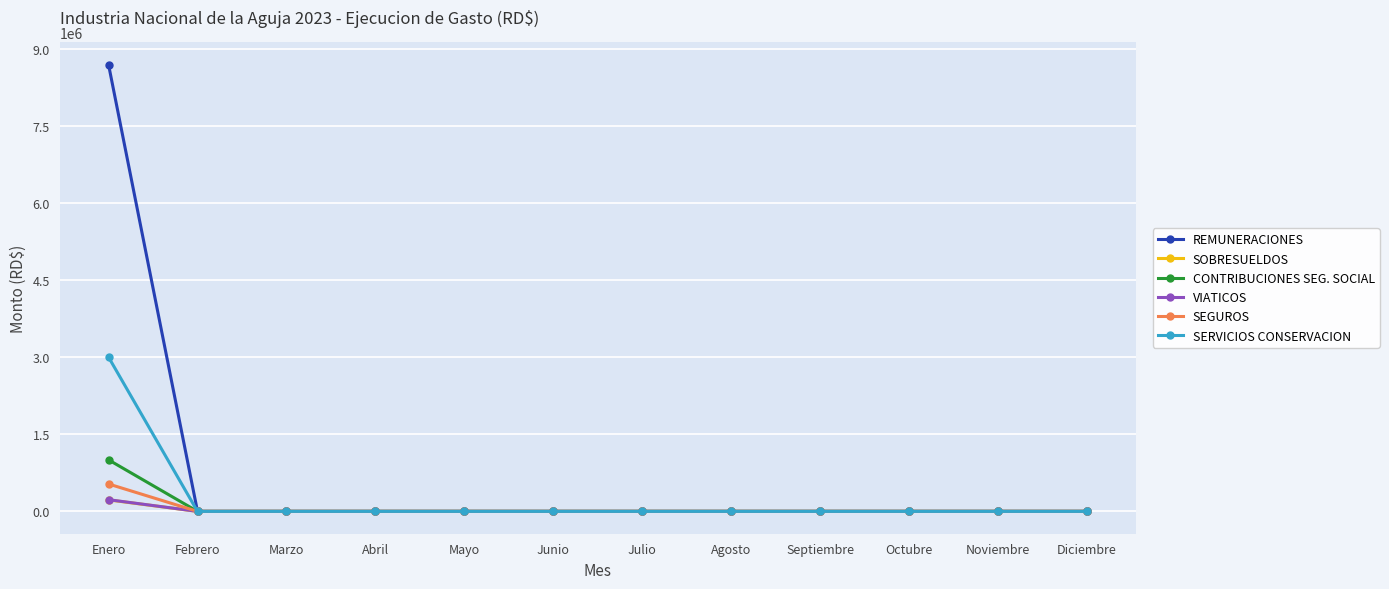

Which series has the widest spread of values?

REMUNERACIONES